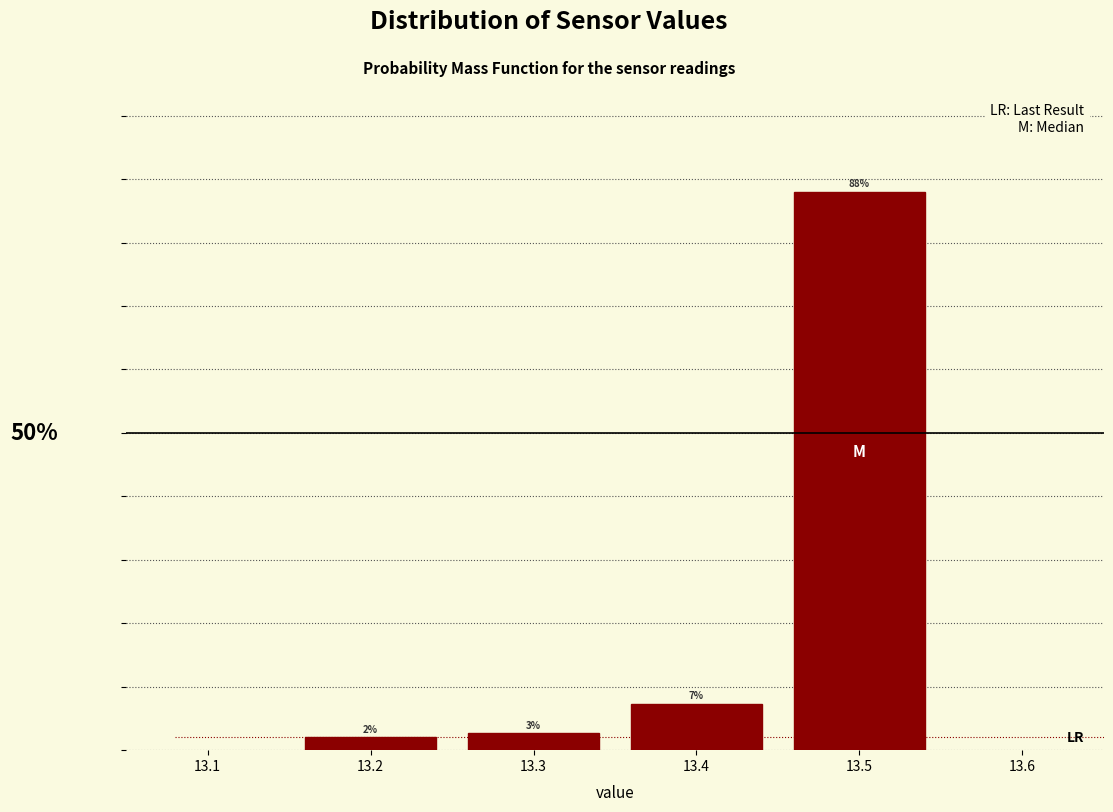

List the labels in order of value, smallest first.

13.2, 13.3, 13.4, 13.5